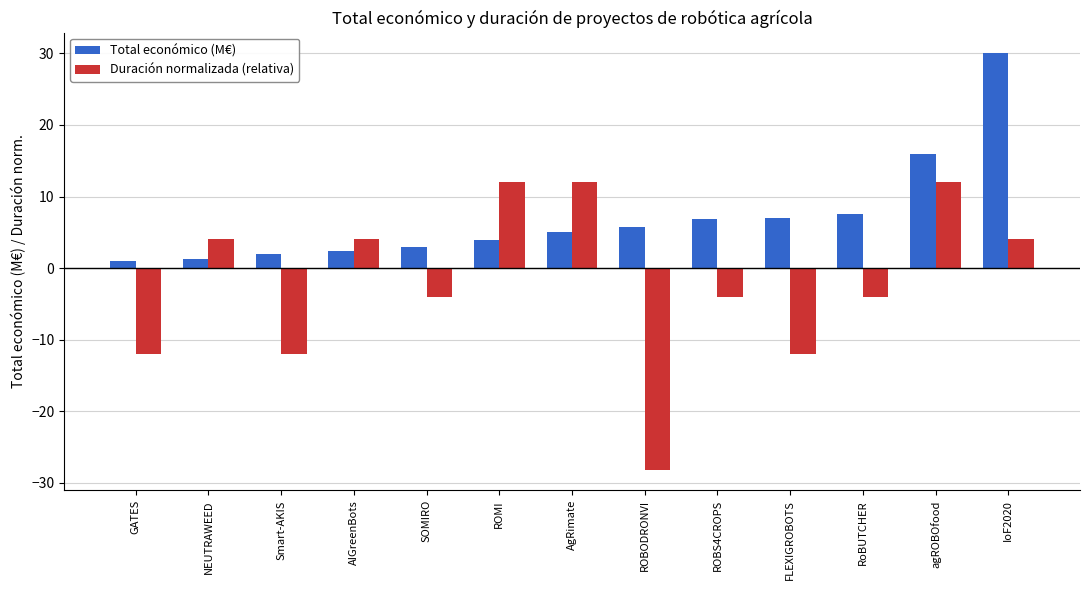

Rank the series at ROMI from highest to lowest value.

Duración normalizada (relativa), Total económico (M€)